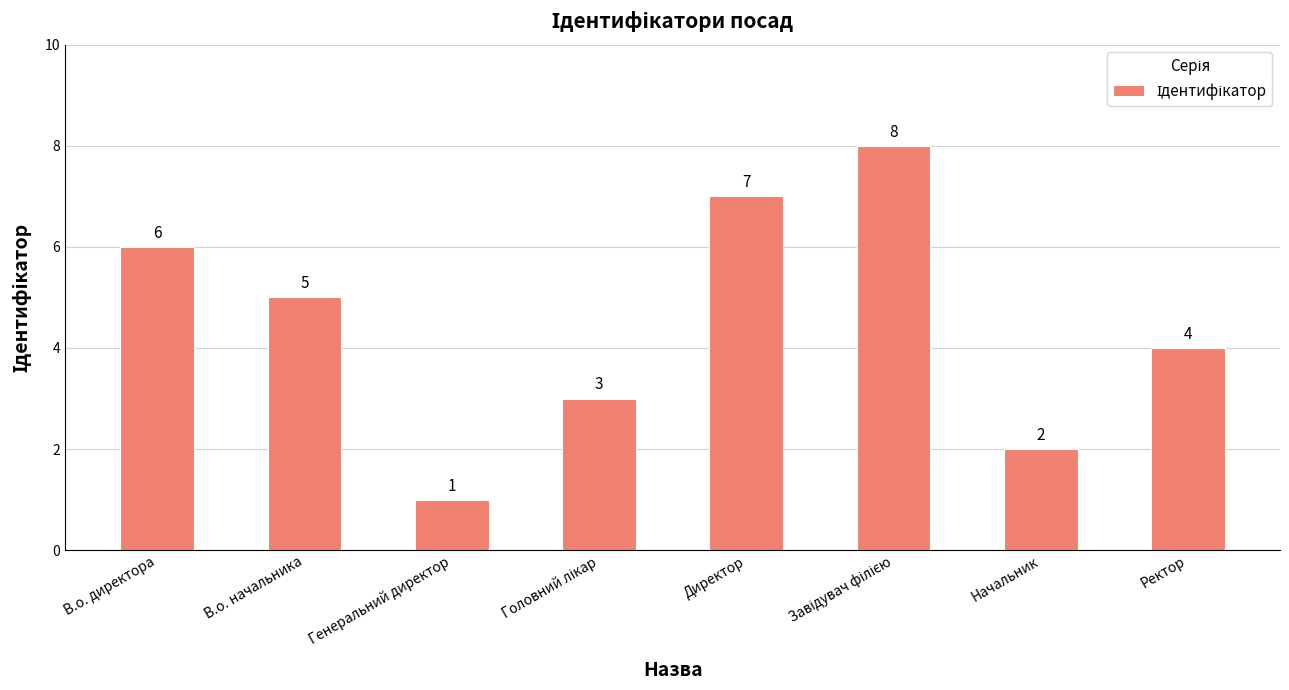

How many distinct data groups are displayed?

1